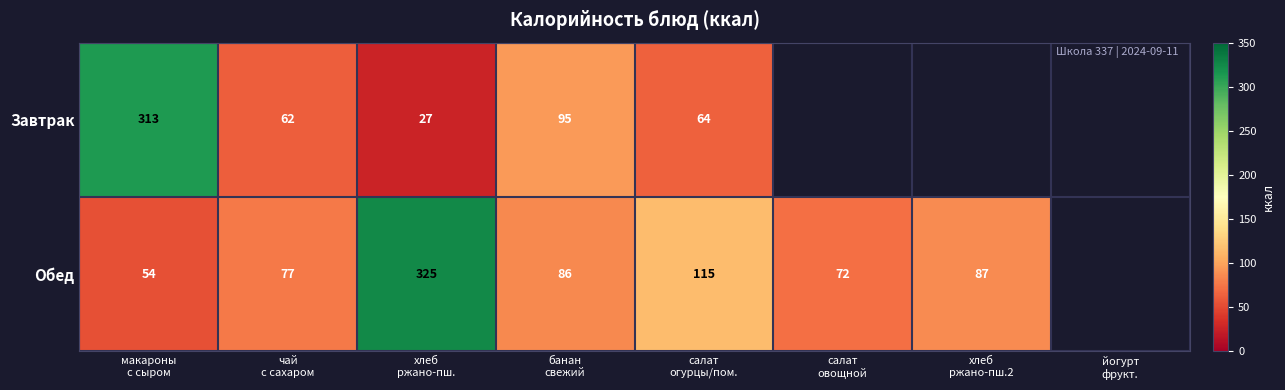

What is the difference between the Обед values at салат огурцы/пом. and хлеб ржано-пш.?

210.0